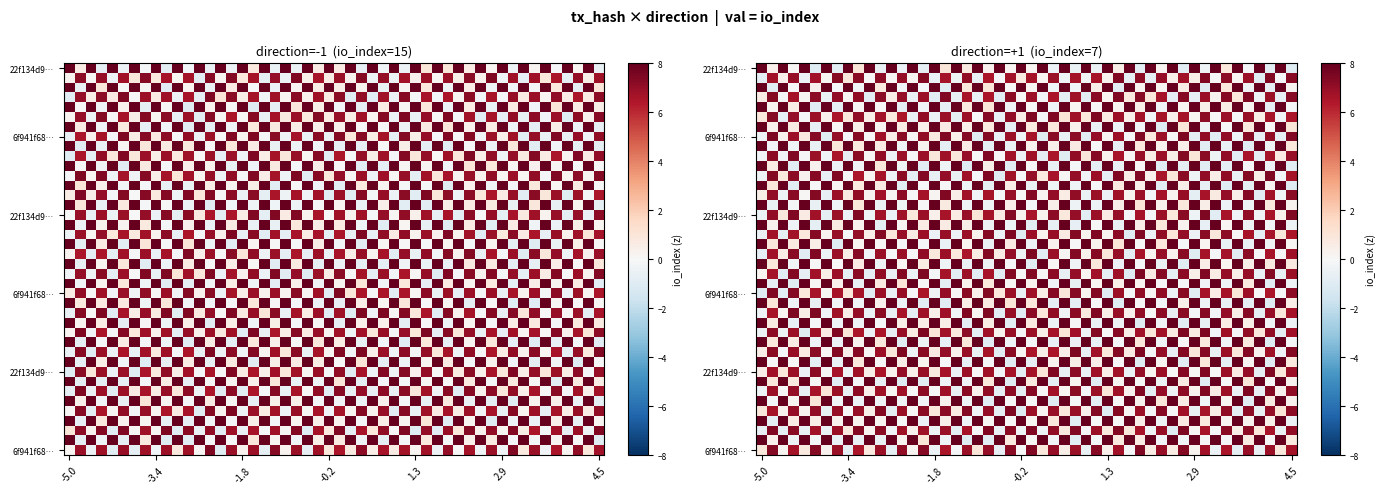

The value of 6f941f68b9f2e0ba72a52955f6b5df49bbd1162 at io_index is 7. True or false?

True